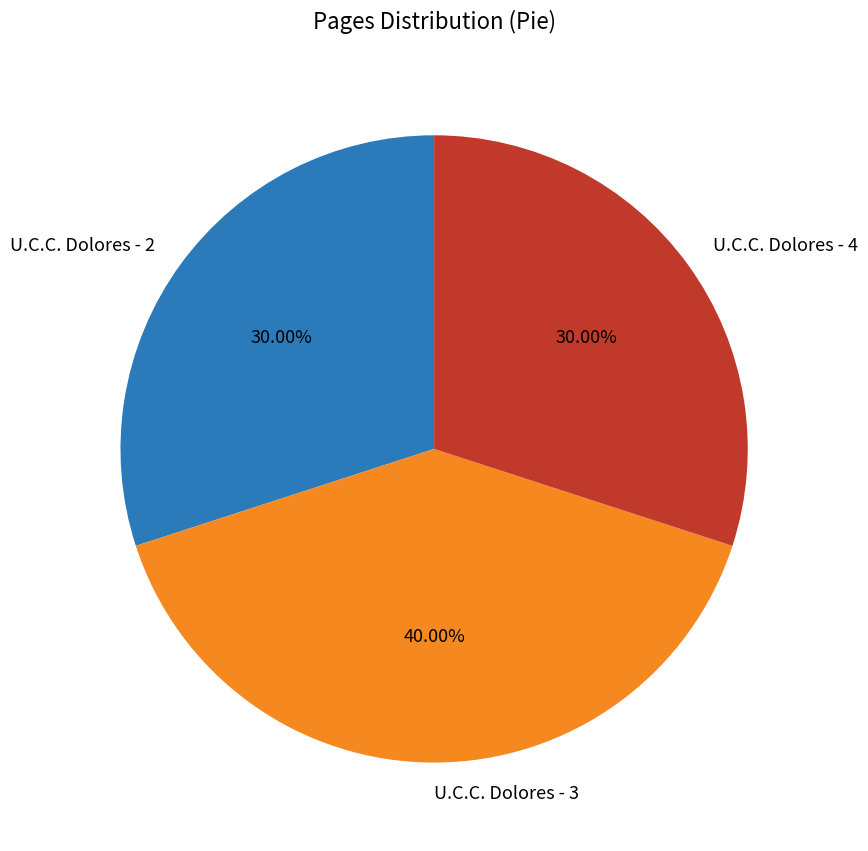

Is the sum of U.C.C. Dolores - 3 and U.C.C. Dolores - 2 greater than half?

Yes